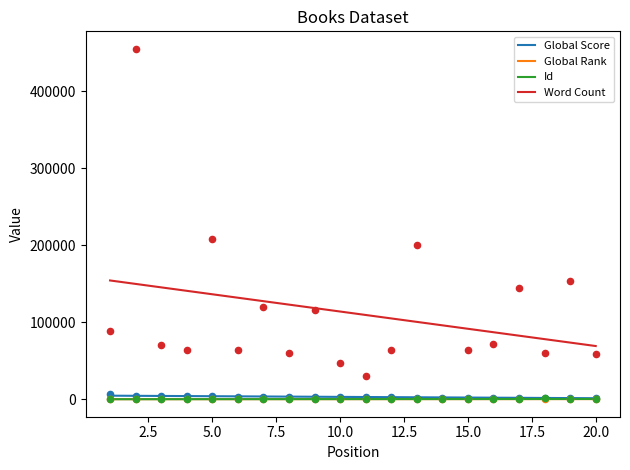

What is the minimum value for Word Count?

69077.0